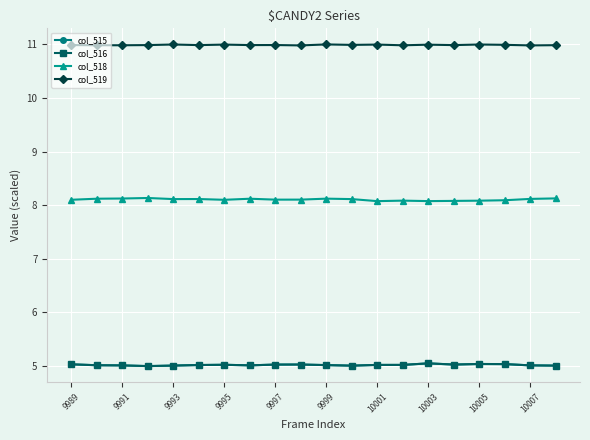

What is the value of the col_518 point at the 12th from the left?

8.1